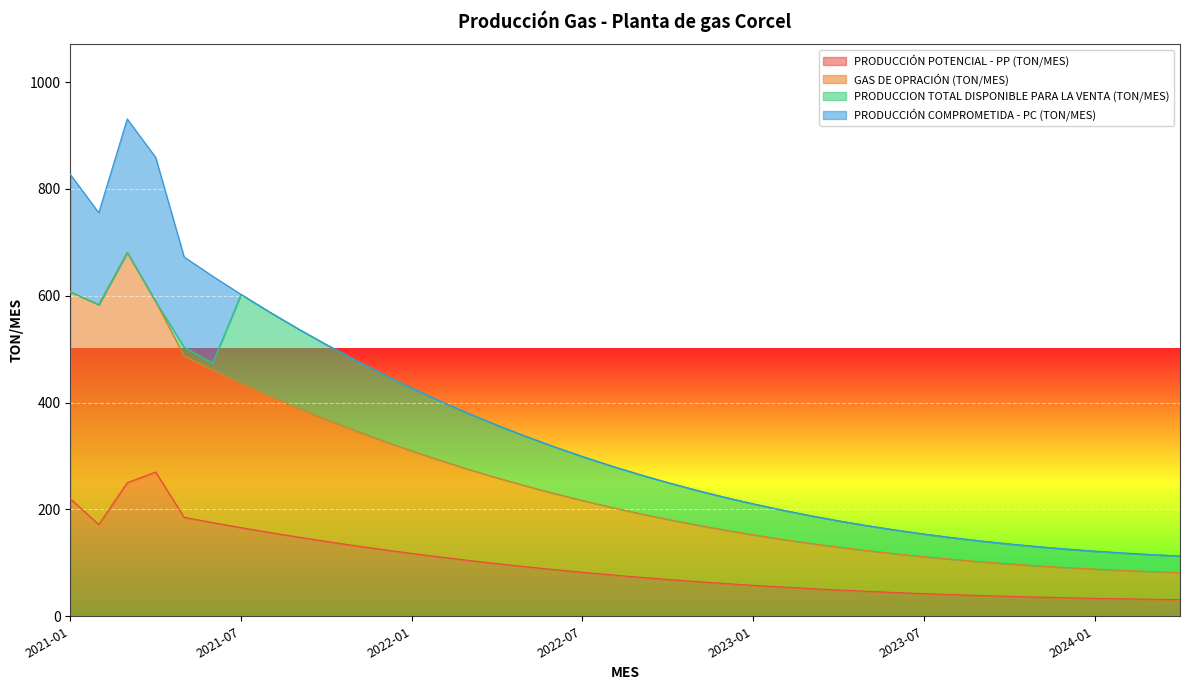

How many lines are shown in the chart?

4